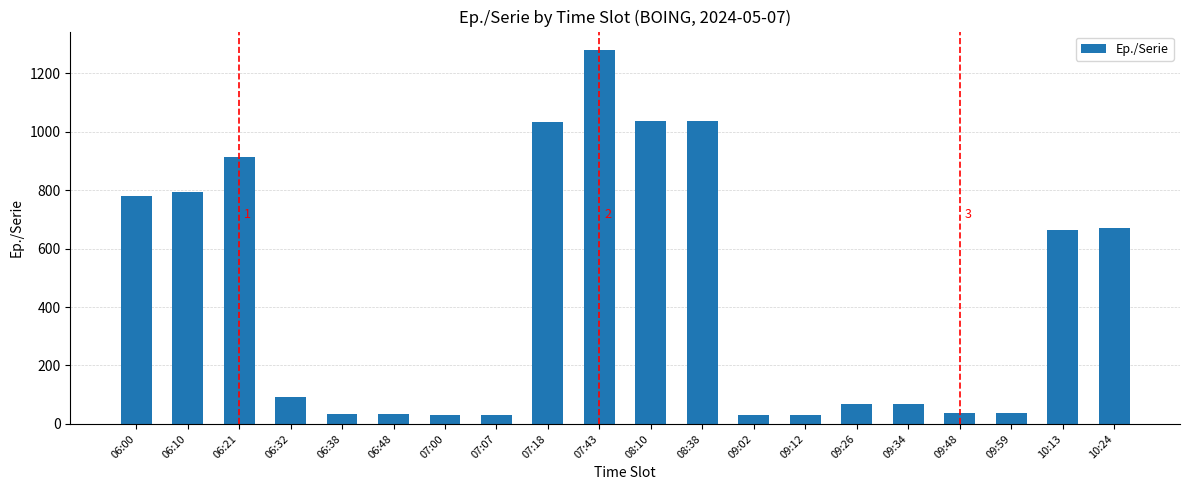

What is the approximate value at 06:32?

92